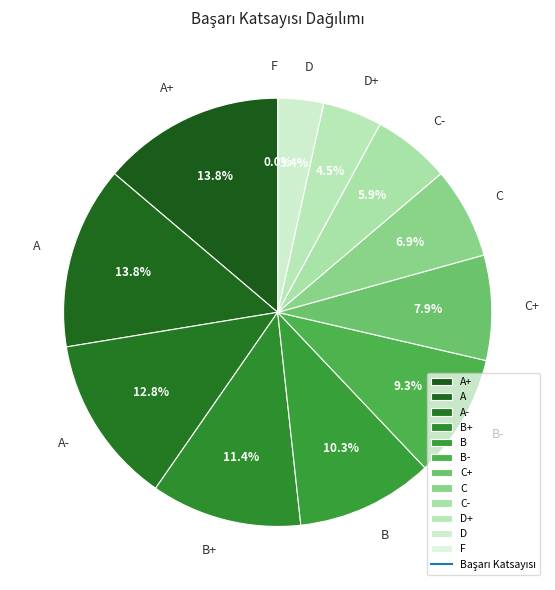

Rank the categories by value from lowest to highest.

F, D, D+, C-, C, C+, B-, B, B+, A-, A+, A